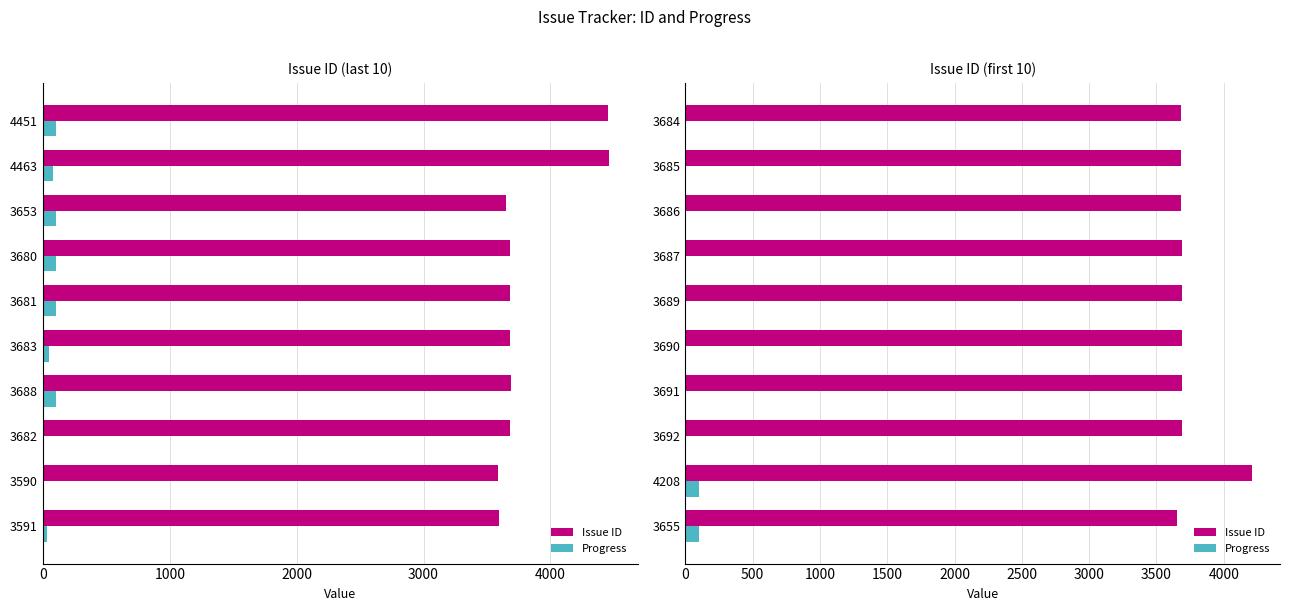

What are all the series names shown in the legend?

Issue ID, Progress